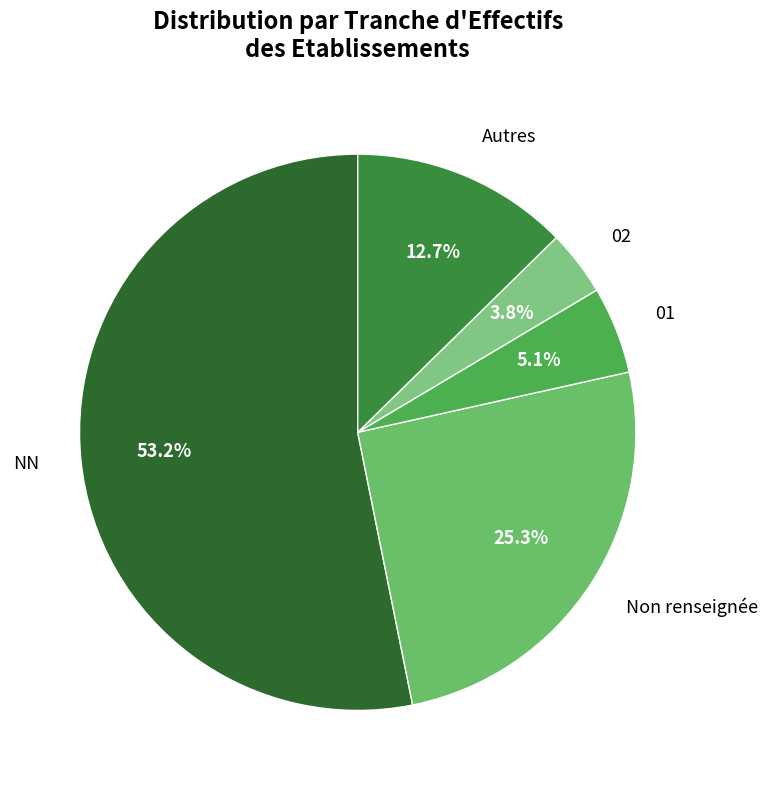

How many slices are in this pie chart?

5